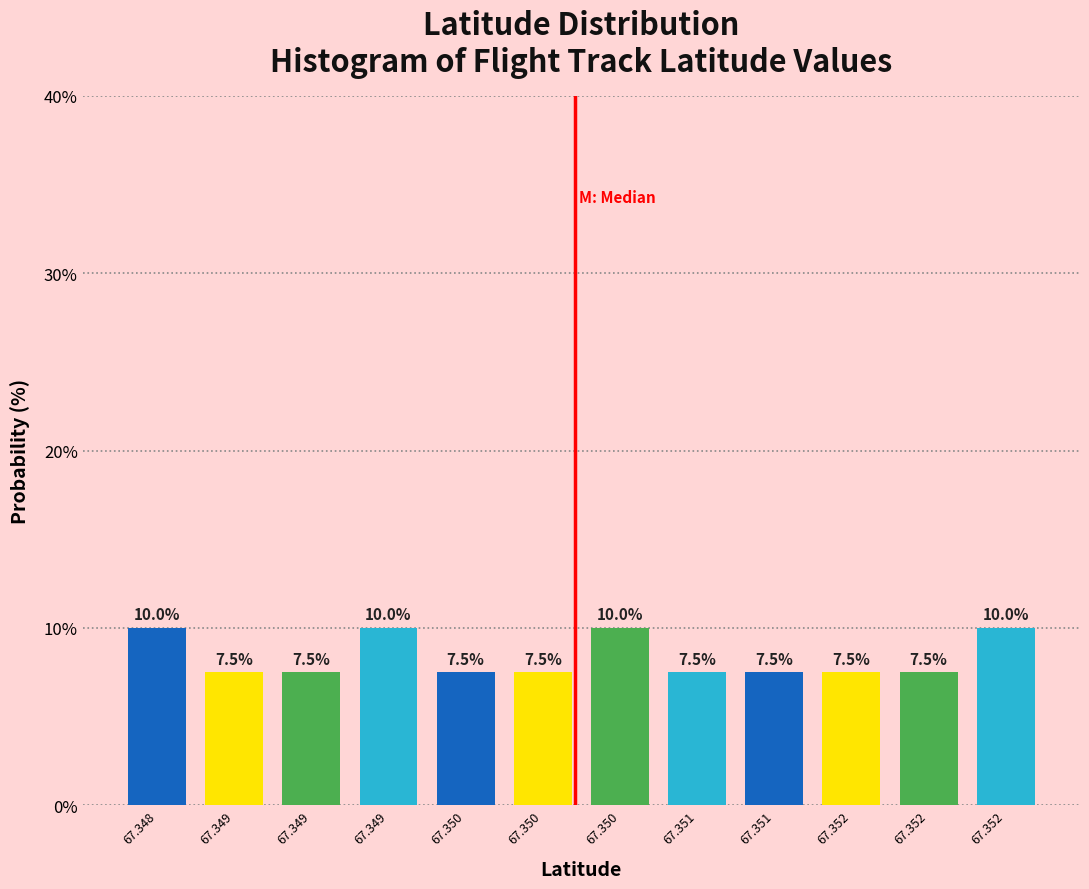

Count the number of data series in this chart.

1